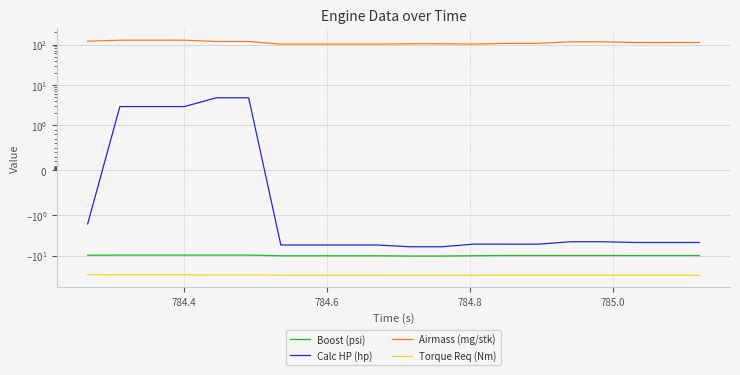

What is the difference between the maximum and minimum values in the Boost (psi) series?

0.5